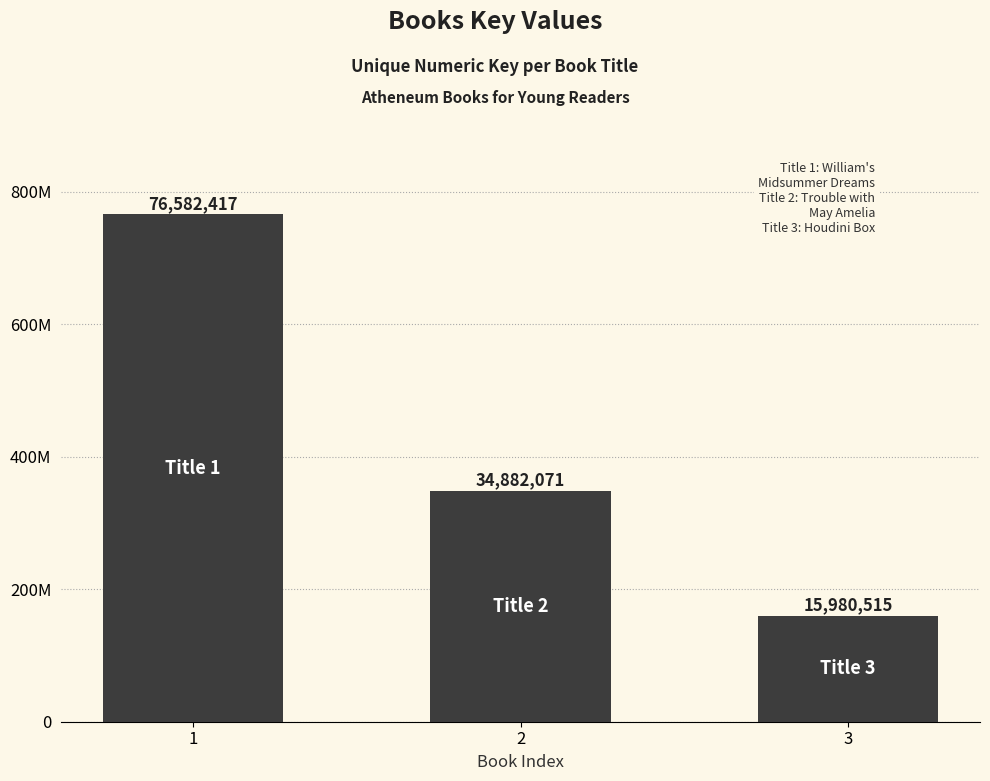

Does the chart contain any negative values?

No